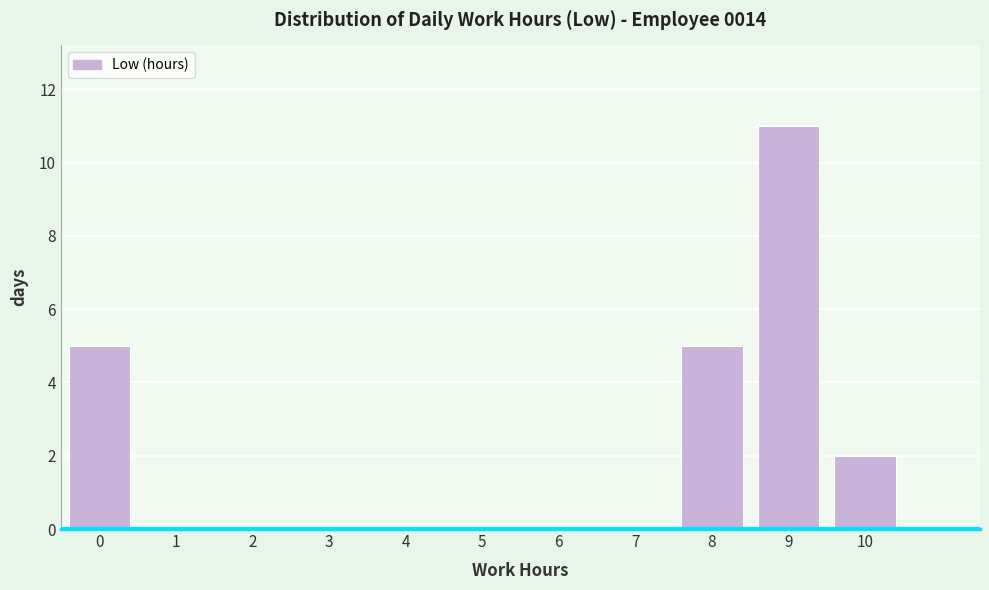

Reading right to left, extract all data points from this chart.

10=2	9=11	8=5	7=0	6=0	5=0	4=0	3=0	2=0	1=0	0=5